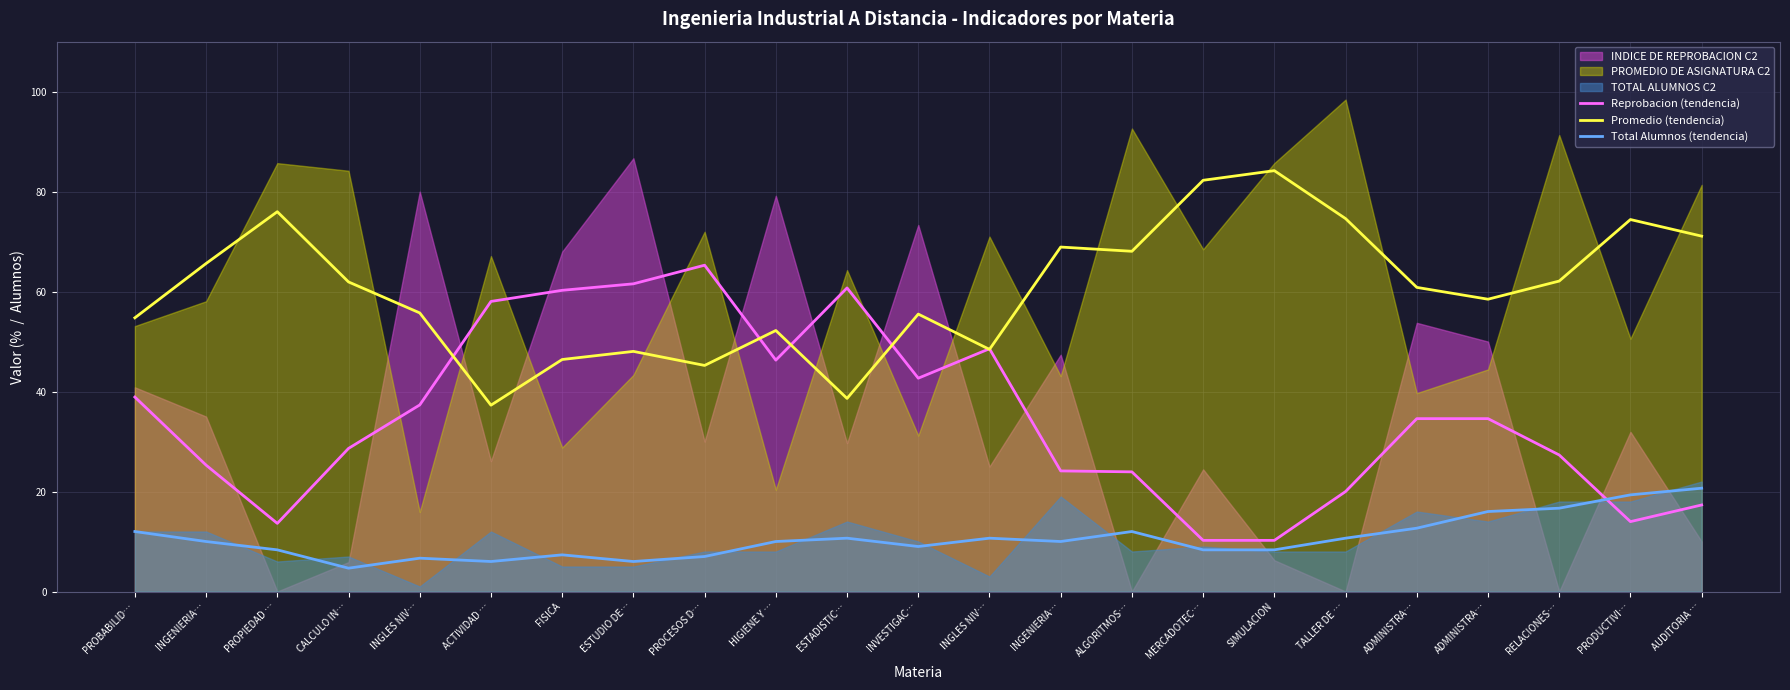

How many values in the Promedio (tendencia) series are below 60?

11